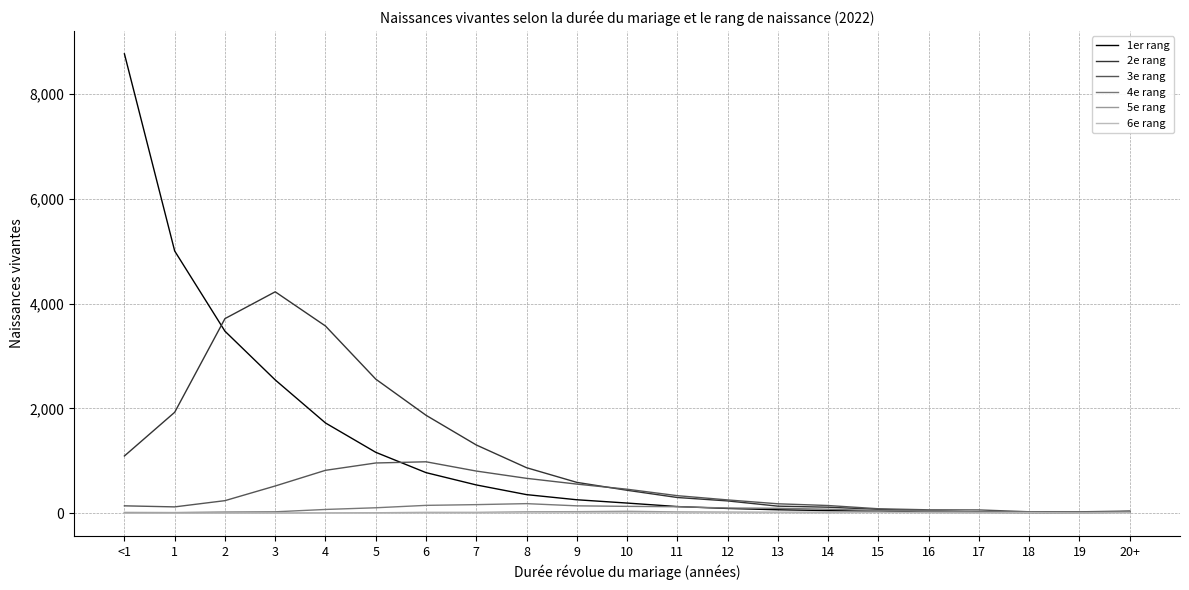

The 1er rang series shows 21 at 16. True or false?

True